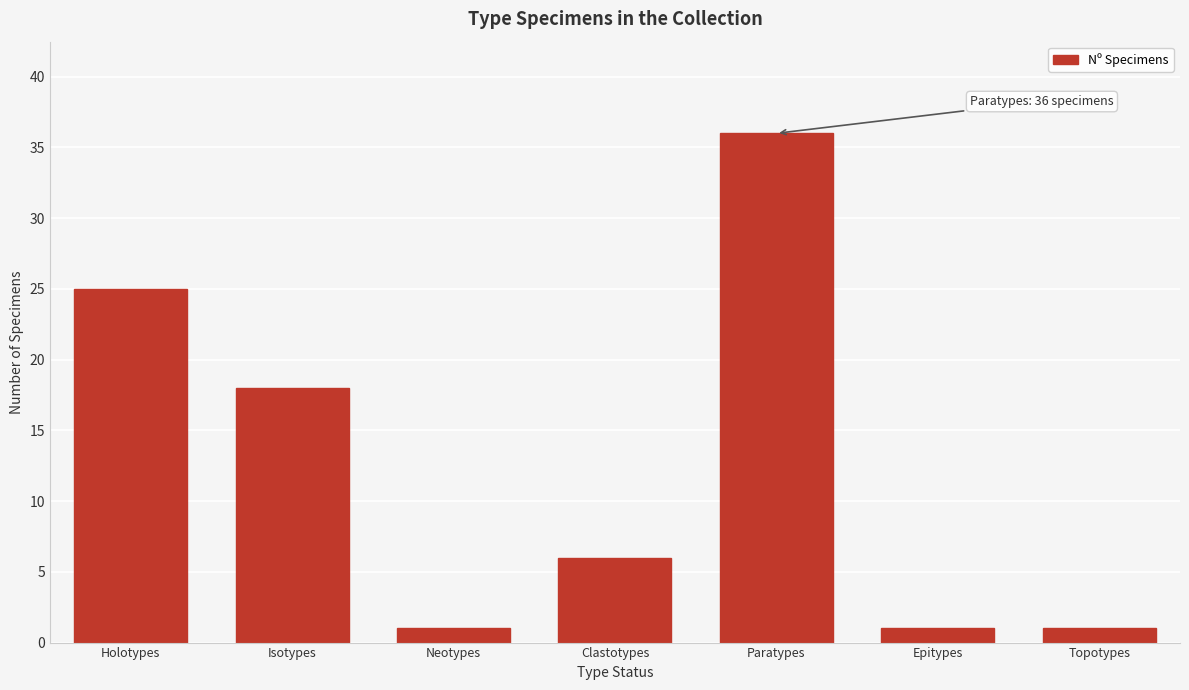

Reading left to right, list all the values displayed in this chart.

25	18	1	6	36	1	1